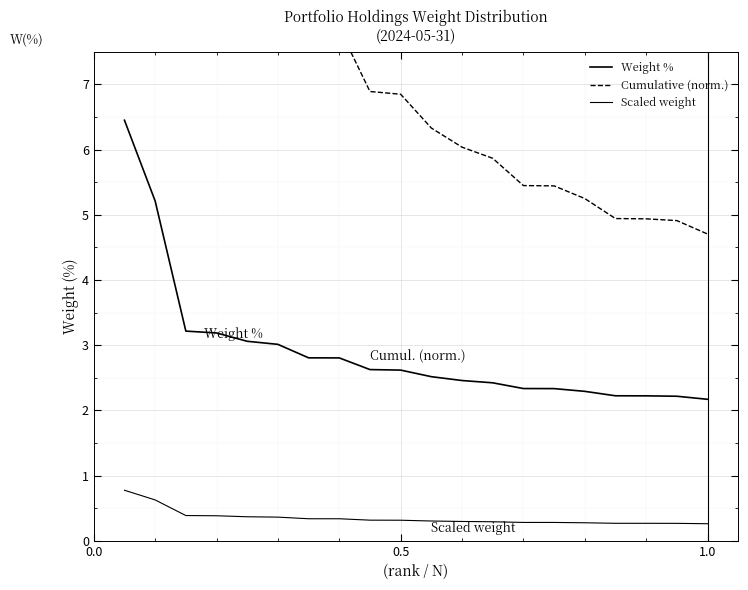

Reading left to right, extract all data points from this chart.

Weight %: 6.5	5.2	3.2	3.2	3.1	3.0	2.8	2.8	2.6	2.6	2.5	2.5	2.4	2.3	2.3	2.3	2.2	2.2	2.2	2.2
Cumulative (norm.): 41.6	27.2	10.3	10.2	9.4	9.1	7.9	7.9	6.9	6.8	6.3	6.0	5.9	5.4	5.4	5.2	4.9	4.9	4.9	4.7
Scaled weight: 0.8	0.6	0.4	0.4	0.4	0.4	0.3	0.3	0.3	0.3	0.3	0.3	0.3	0.3	0.3	0.3	0.3	0.3	0.3	0.3